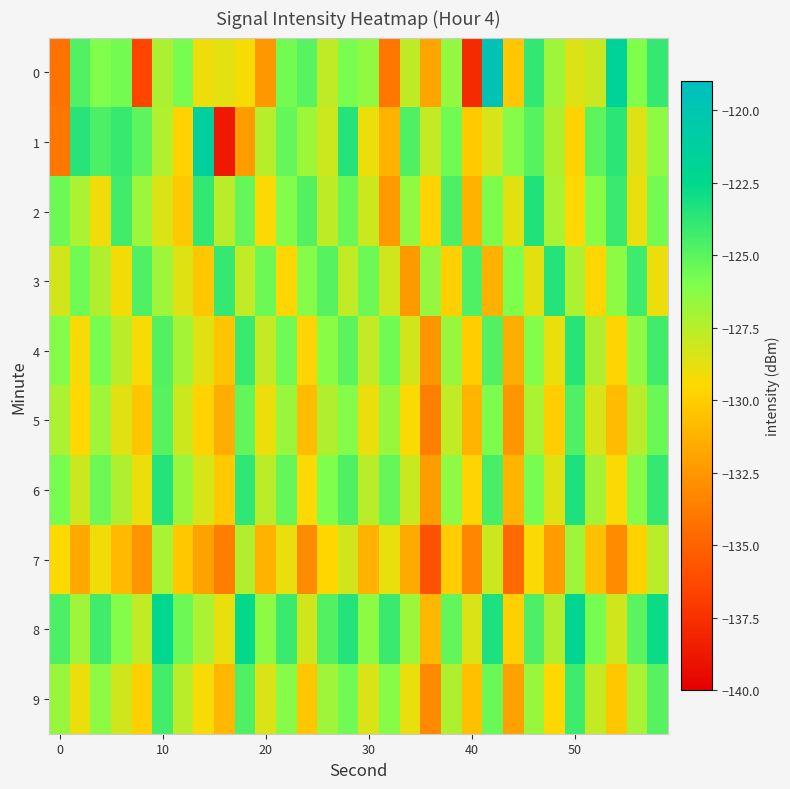

Which series has the largest total across all categories?

8